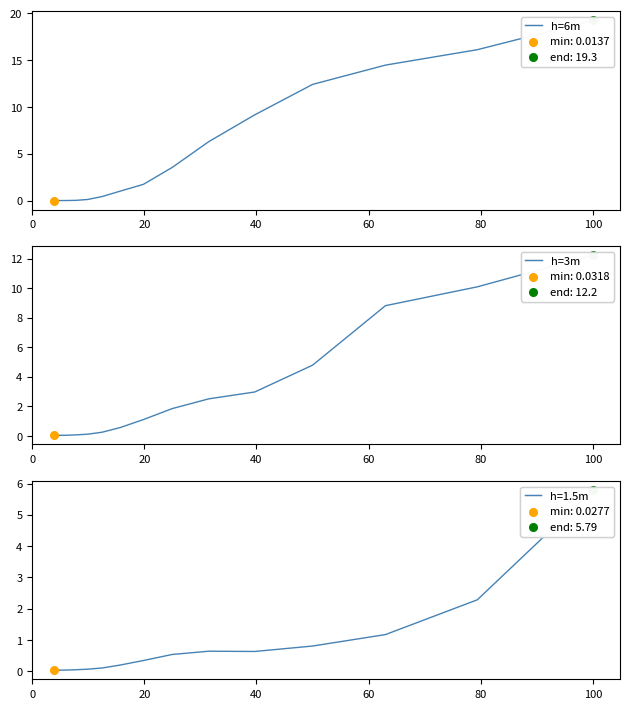

At how many categories does at least one series exceed 12?

4